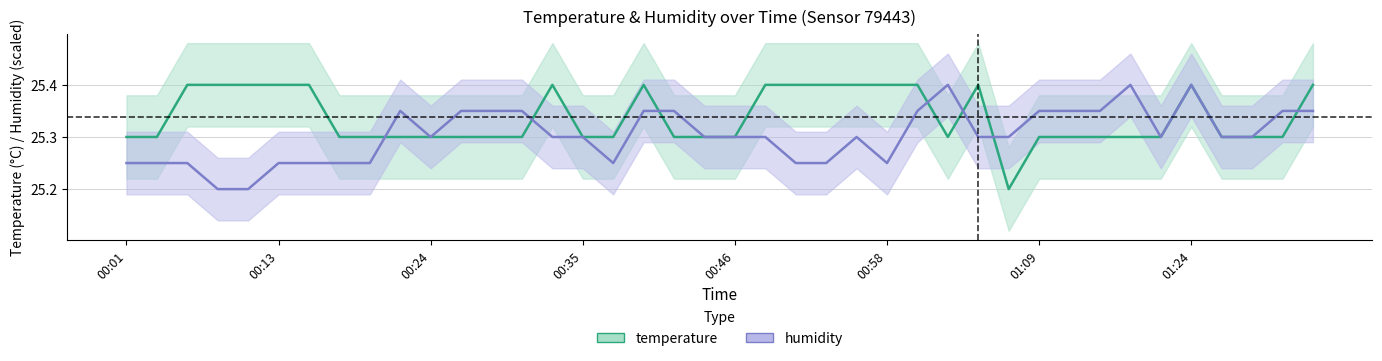

How many data points does each series have?

40